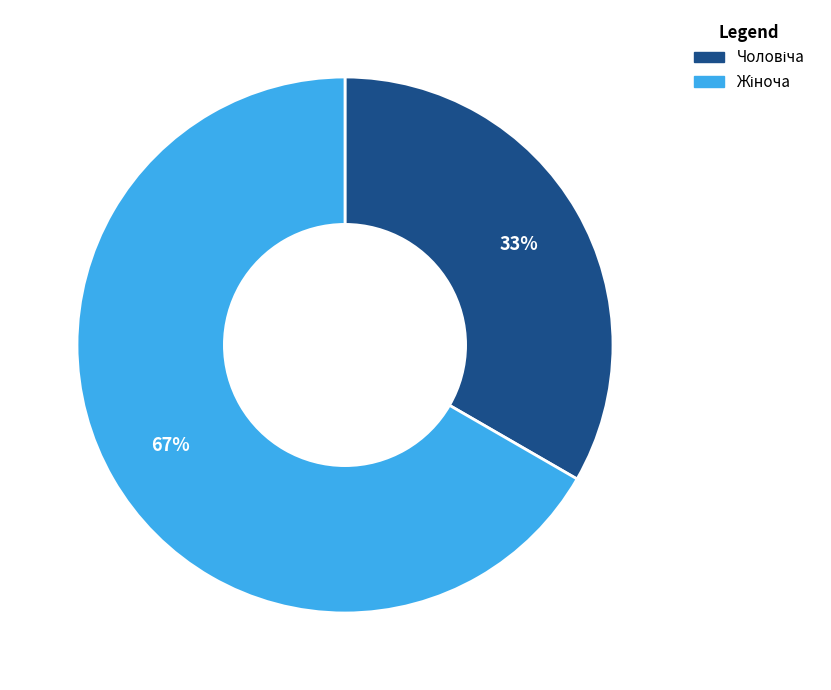

Is there any slice that represents more than half of the pie?

Yes